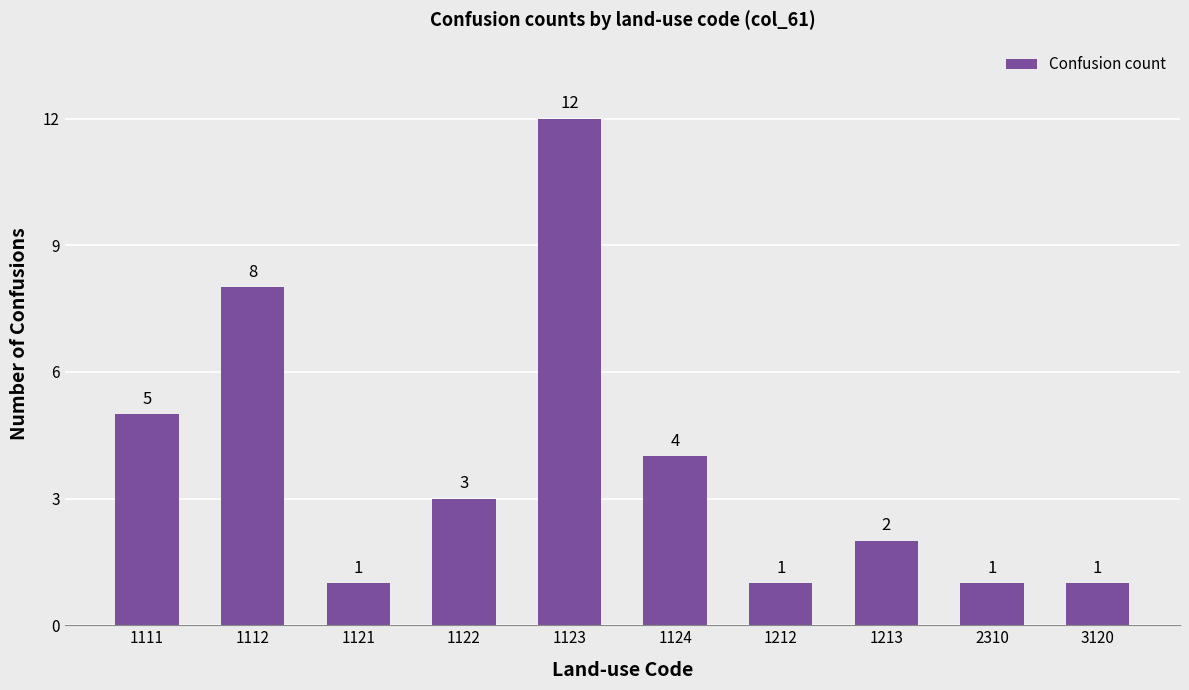

Are the bars horizontal?

No